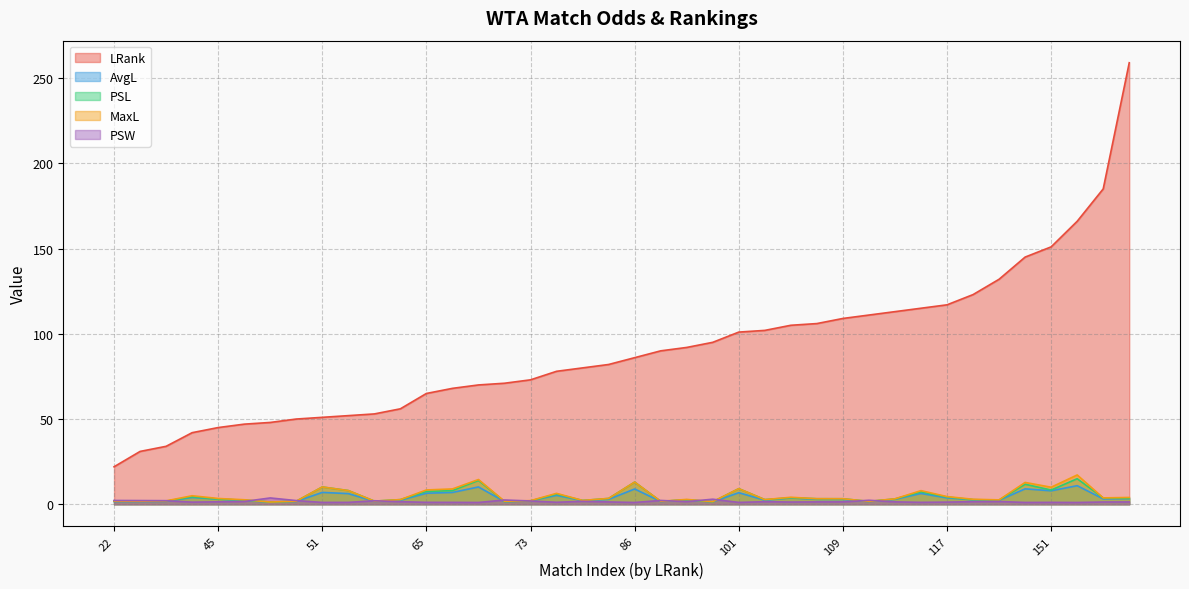

At which label is PSW closest to 2?

53